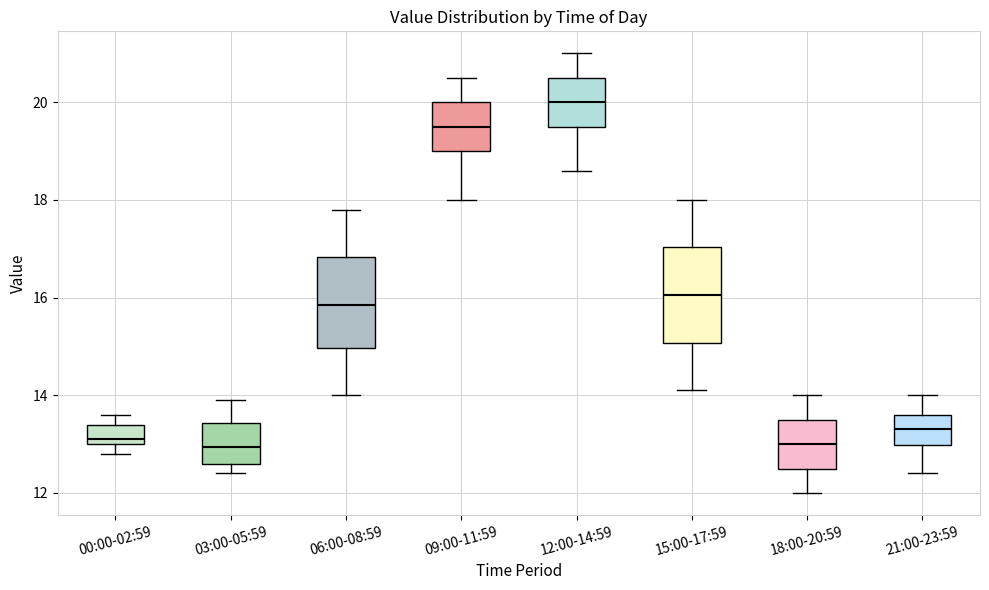

Where is the upper edge of the box for 09:00-11:59 on the y-axis? The values are not printed on the chart, so give them approximately, as read against the axis.

20.0